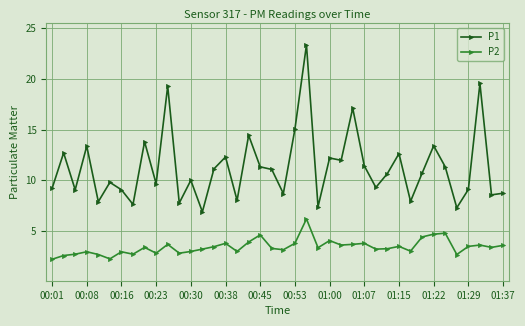

How many data points does each series have?

40